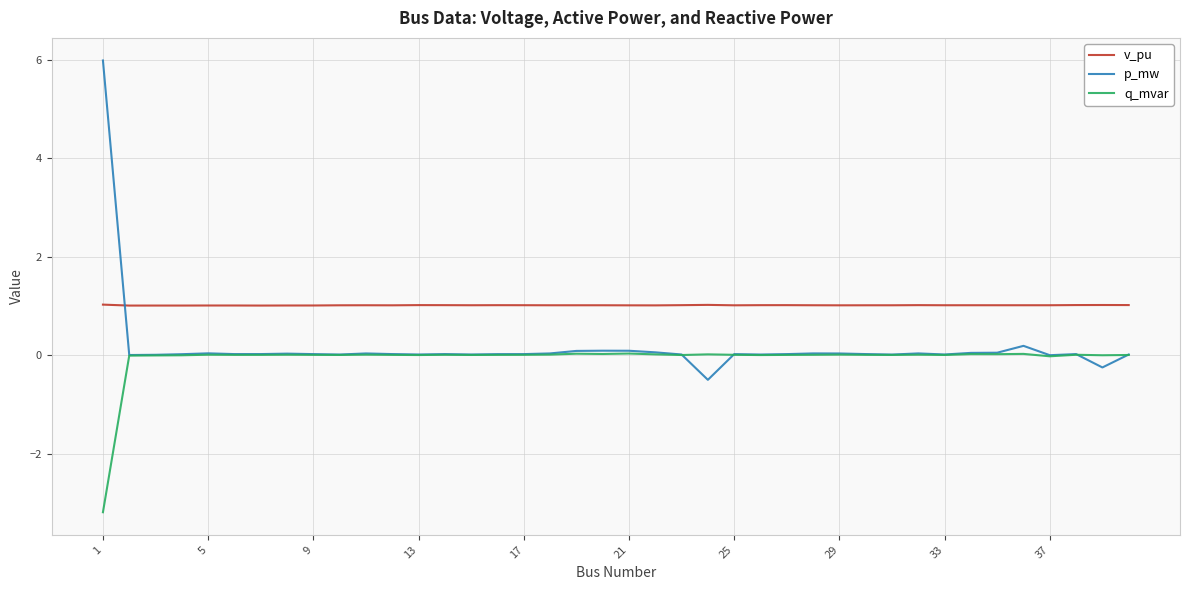

How many lines are shown in the chart?

3